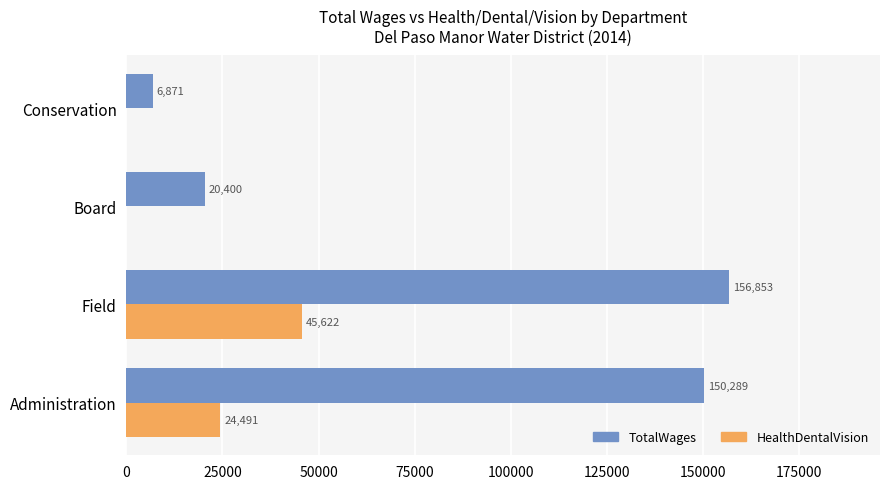

What is the average value of the HealthDentalVision series?

17528